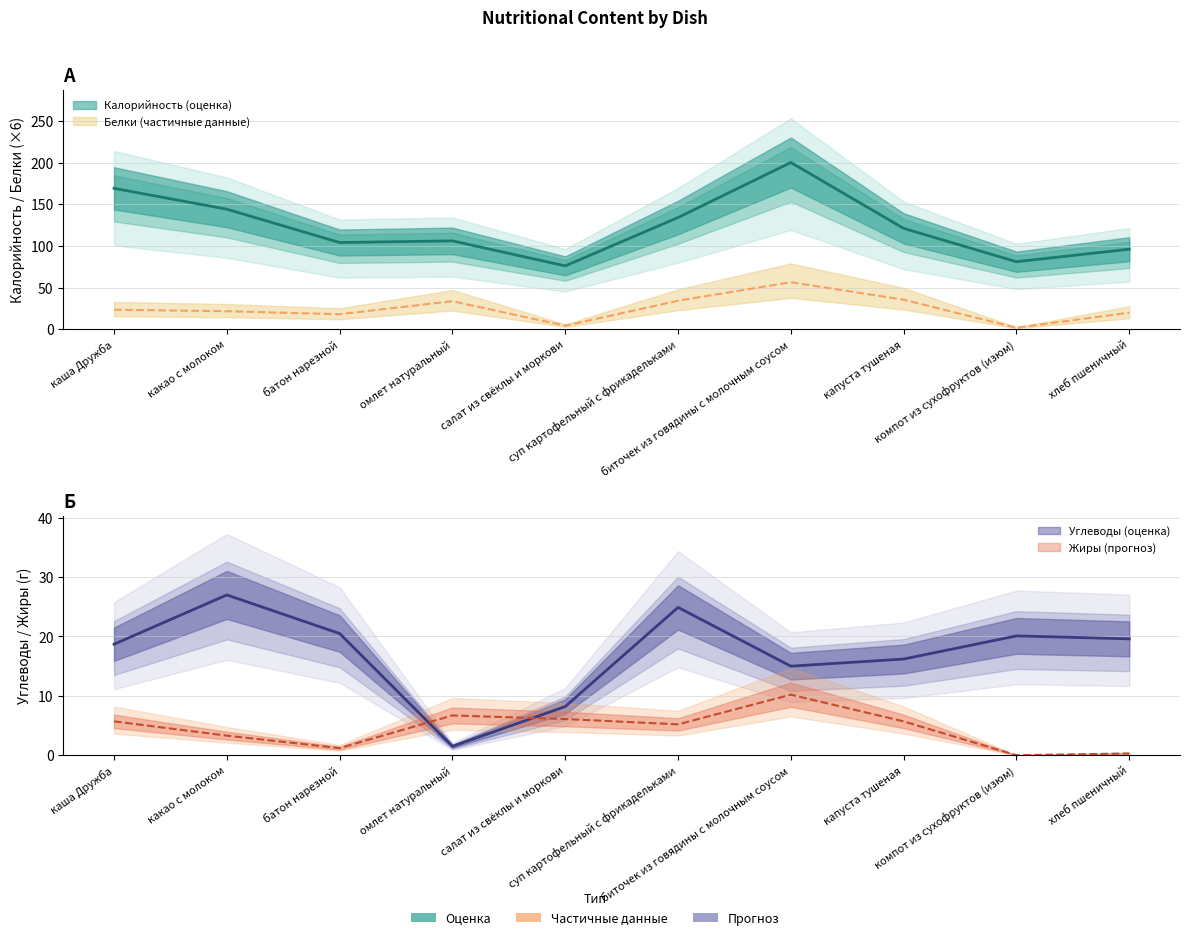

At which category does Жиры reach its first local valley?

батон нарезной